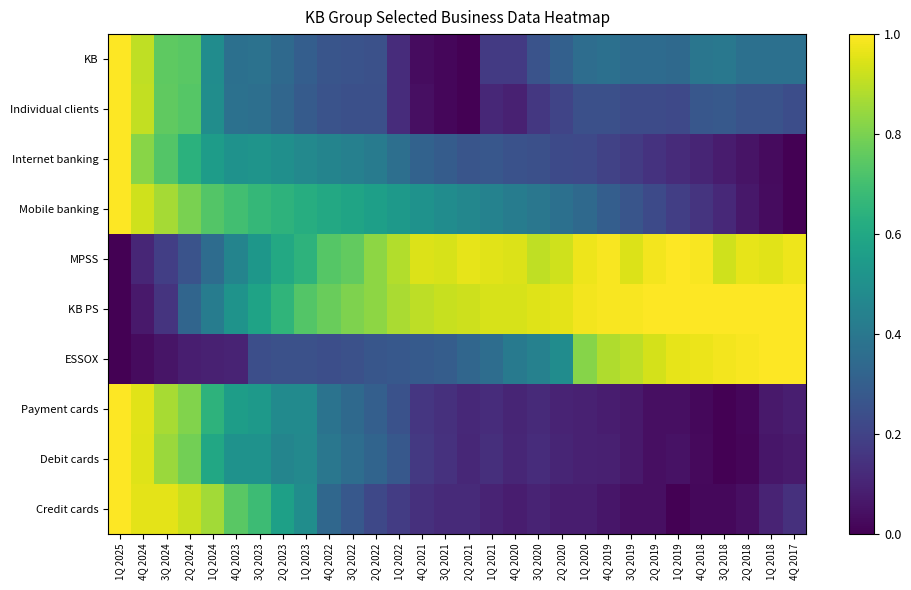

Which series has the largest total across all categories?

KB PS